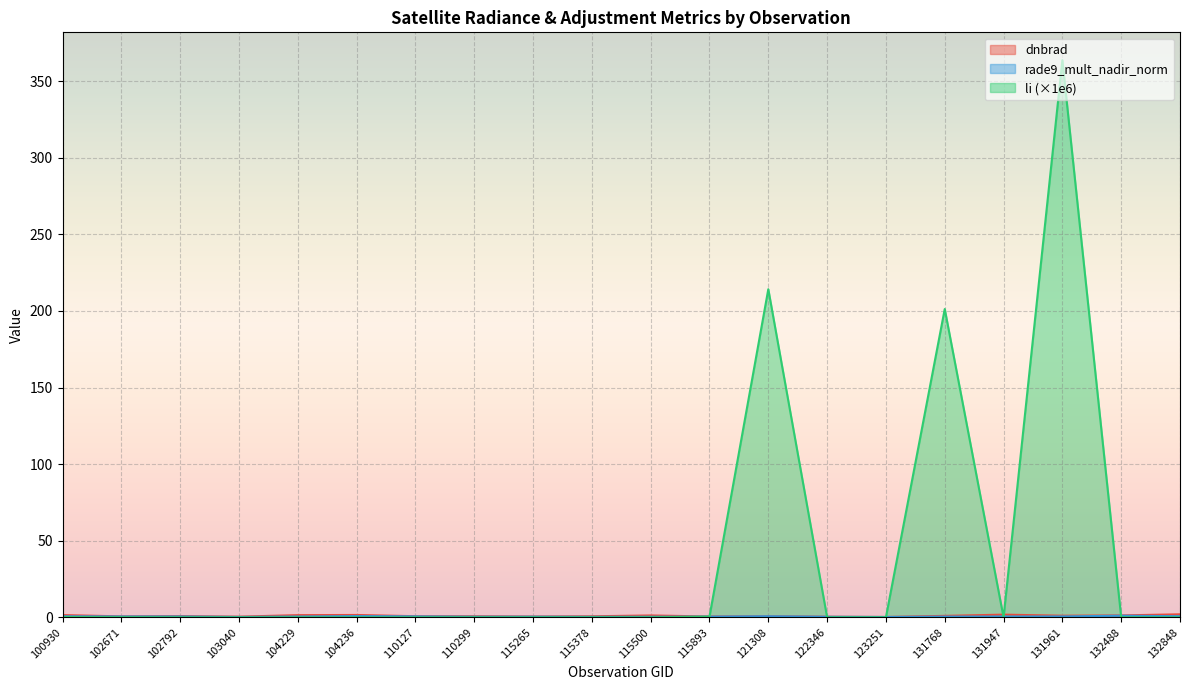

How many lines are shown in the chart?

3